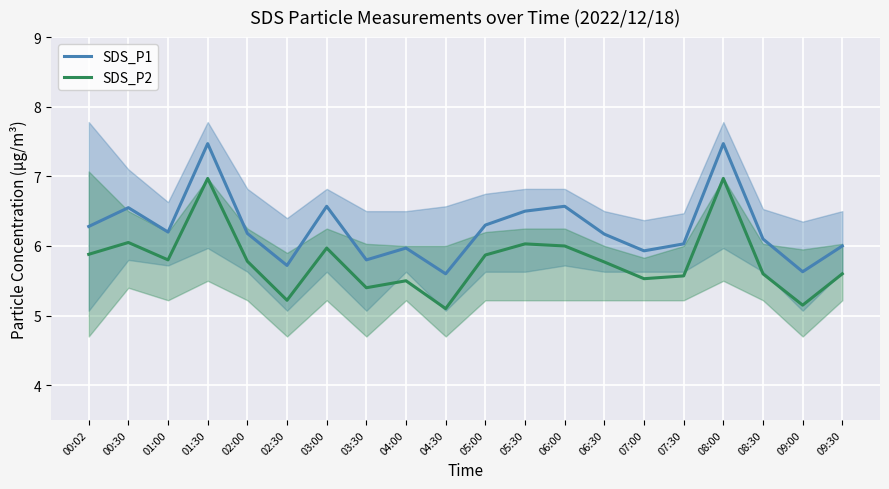

What is the difference between the second highest and minimum values in the SDS_P2 series?

1.9